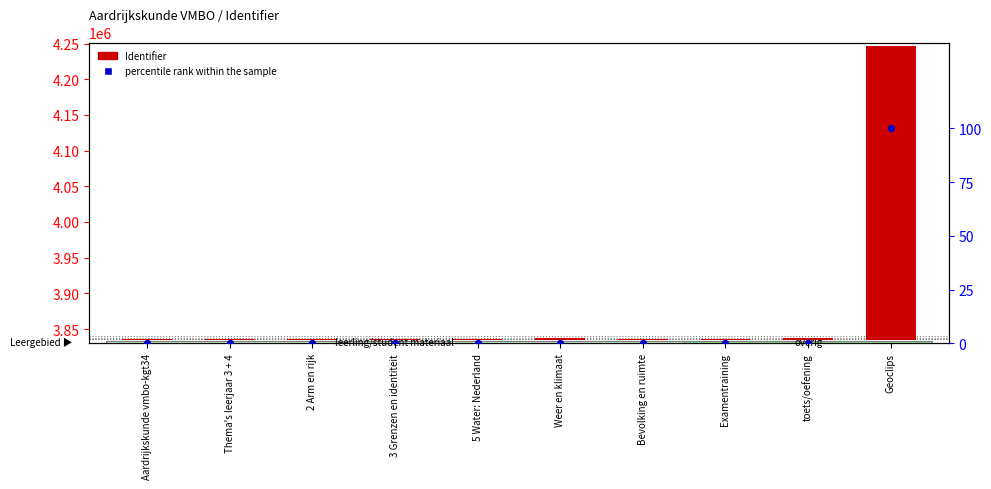

At which category is the sum across all series the highest?

Geoclips